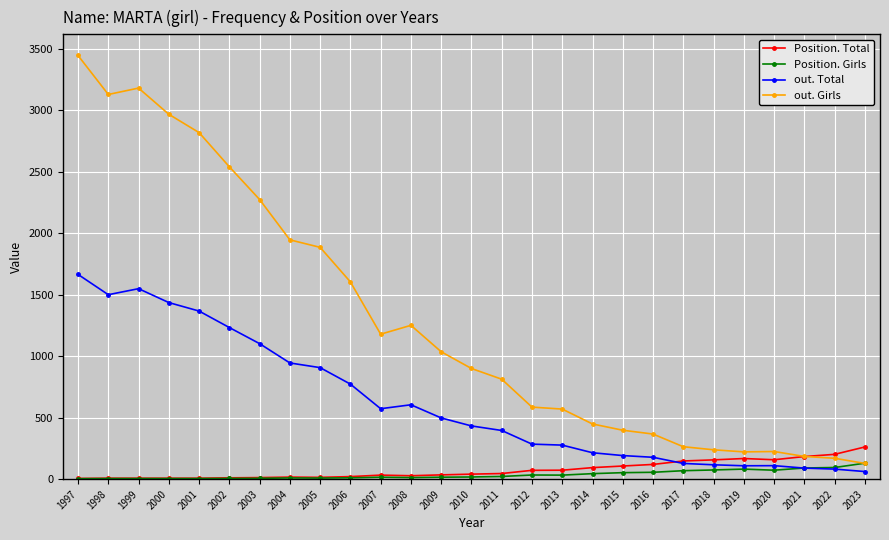

True or false: out. Total and out. Girls cross at least once.

False